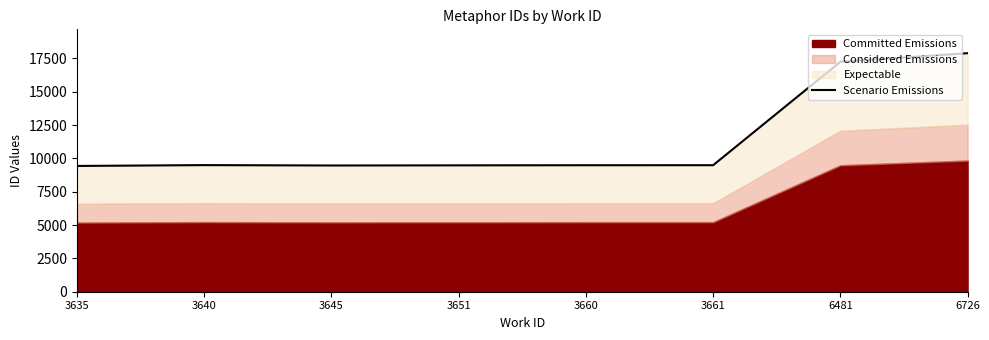

Reading right to left, what are all the values shown in this chart?

17891.9	17246.0	9490.0	9488.0	9479.0	9468.0	9496.9	9434.0